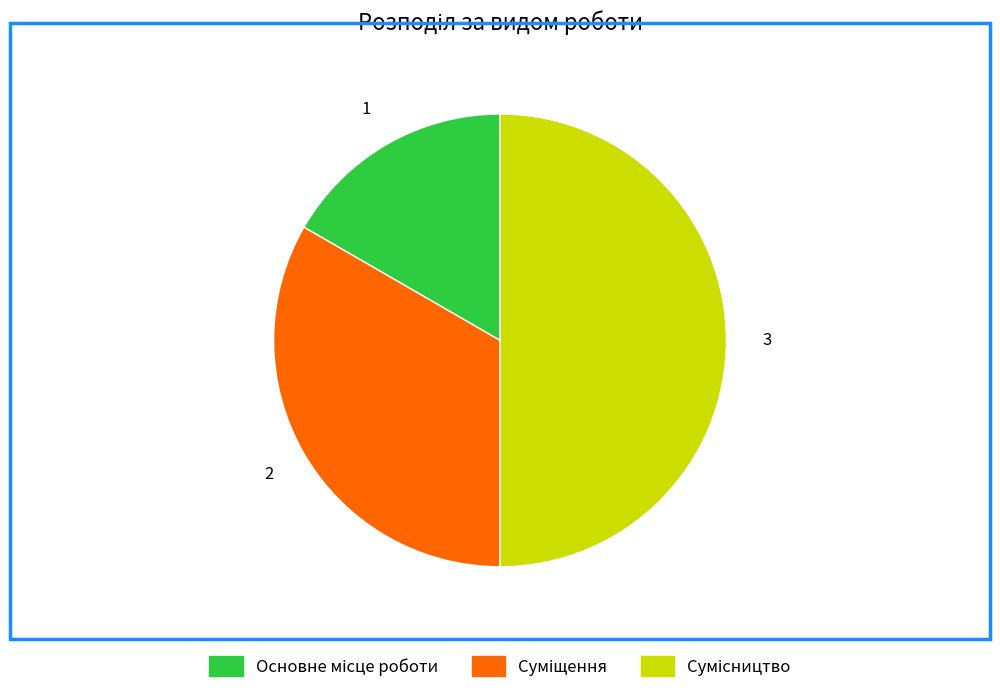

Count the number of slices in the pie.

3